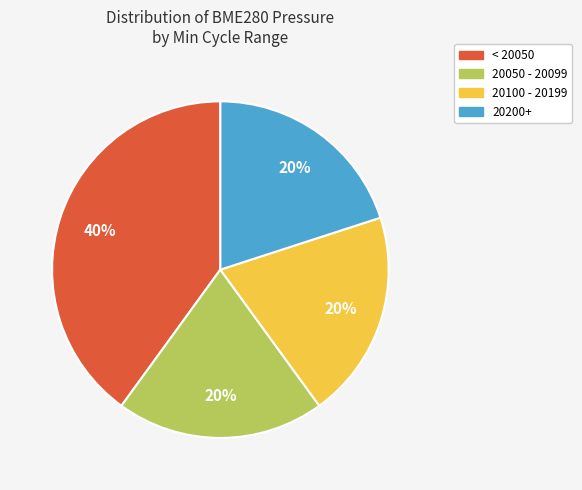

To the nearest percent, what is the average slice percentage?

25%